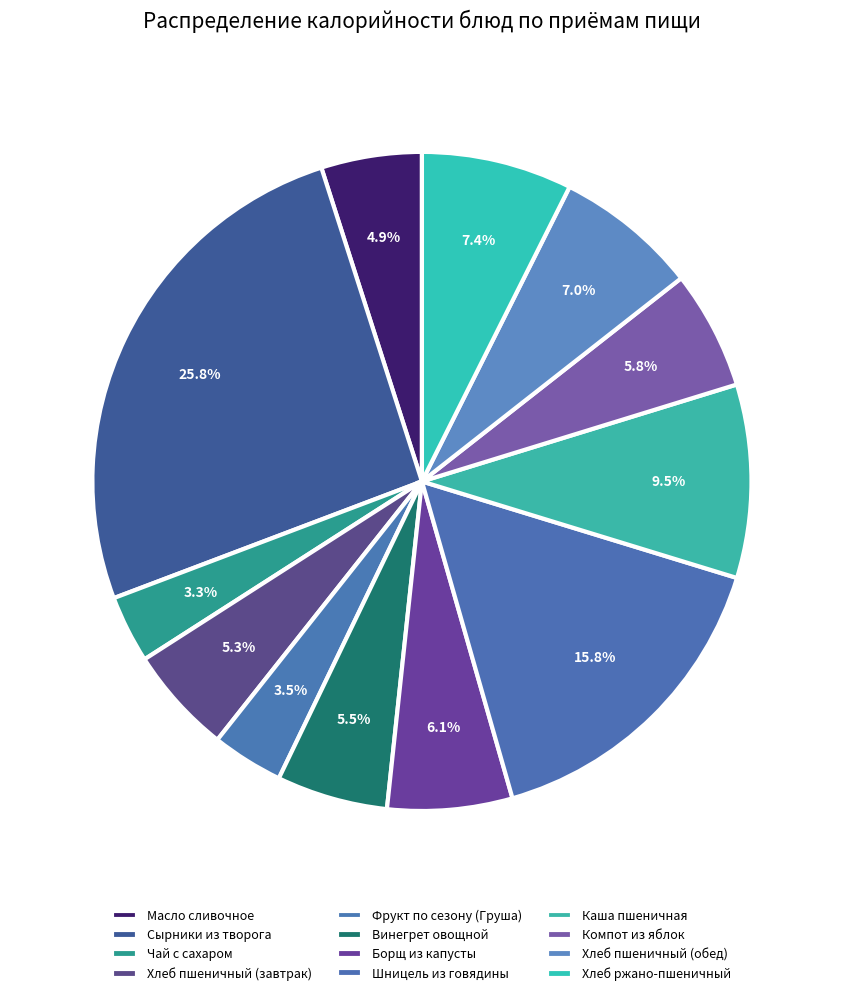

How many segments does this pie chart have?

12